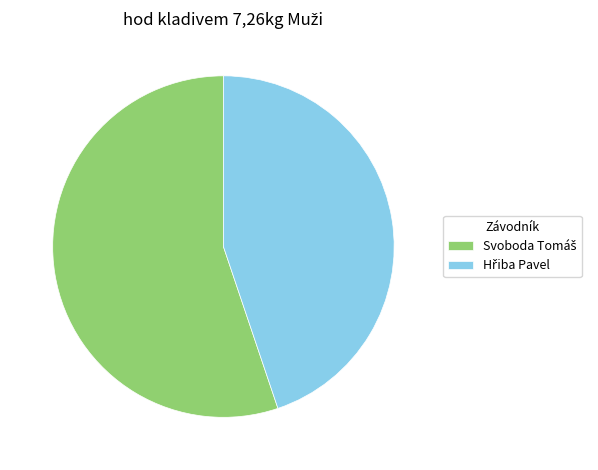

Is there any slice that represents more than half of the pie?

Yes